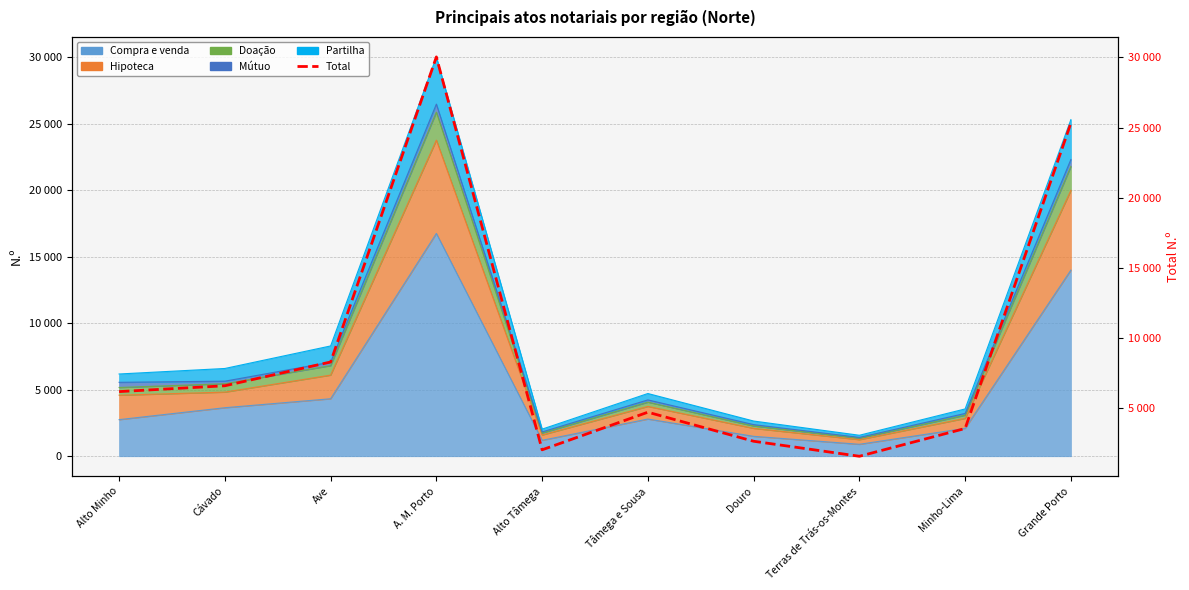

What is the value of the 1st point from the left?

6188